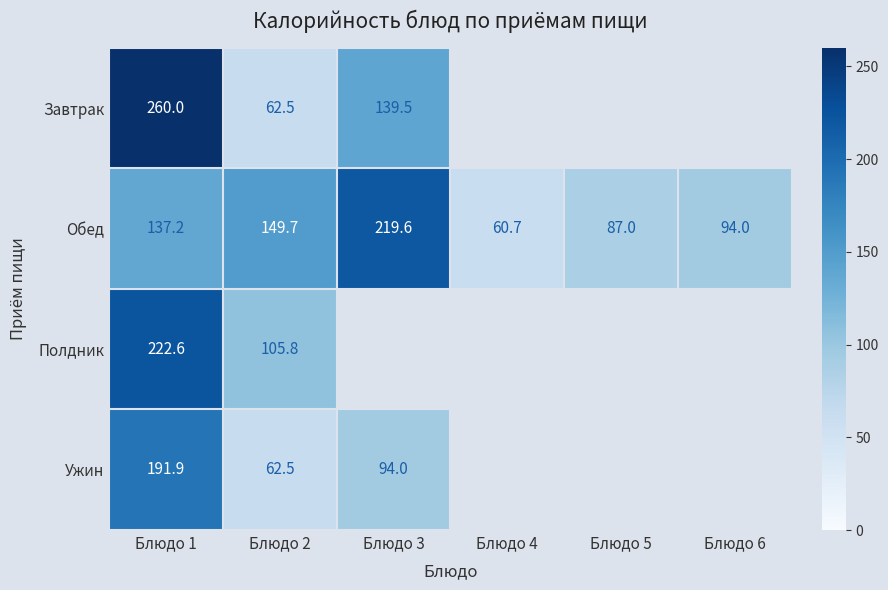

Between Блюдо 3 and Блюдо 2, which is larger?

Блюдо 3